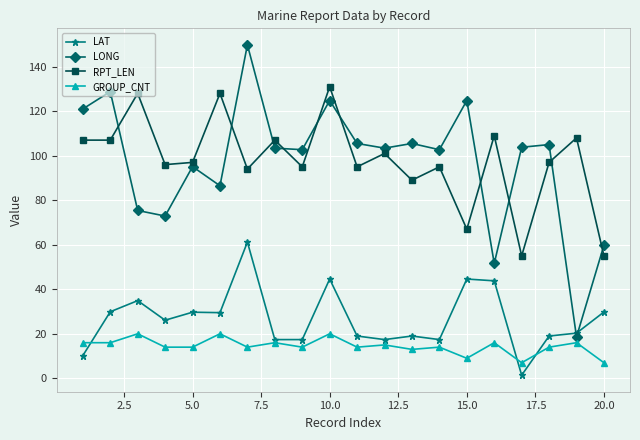

How many series are shown in this chart?

4